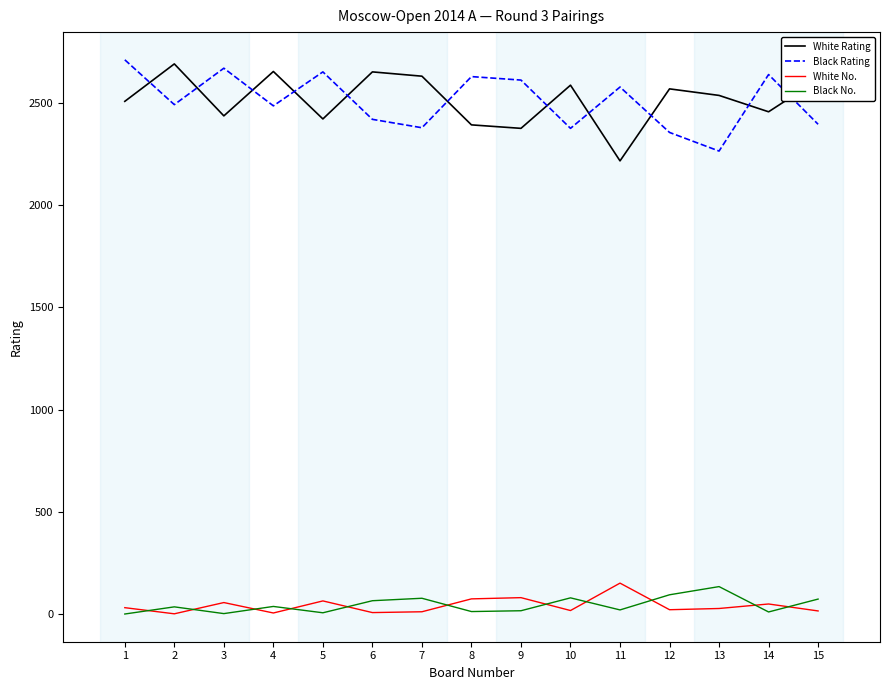

Which series changed the most between 6 and 12?

White Rating